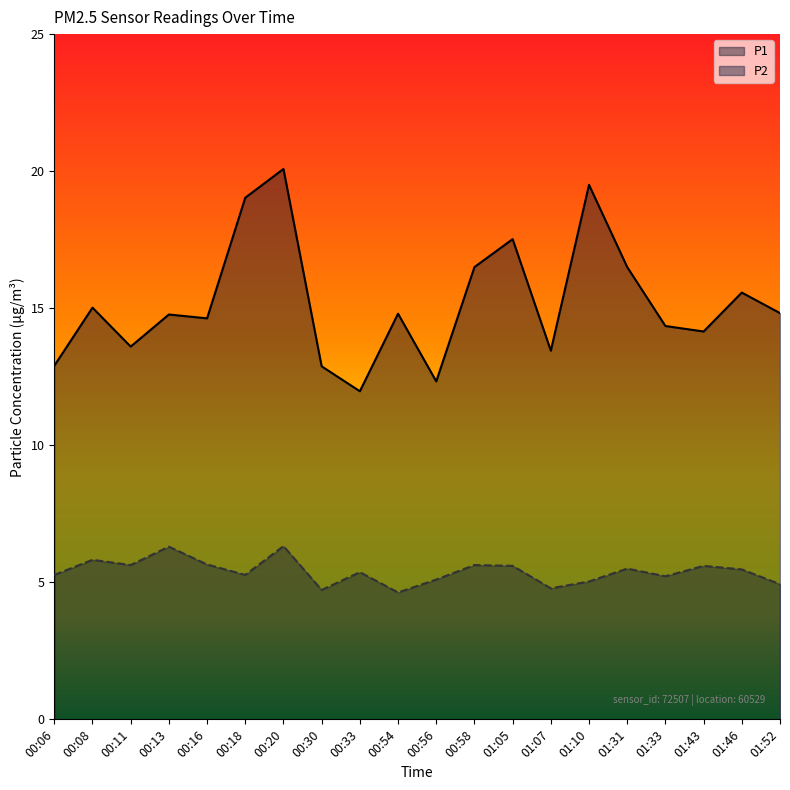

Reading right to left, what are all the values shown in this chart?

P1: 01:52=14.8	01:46=15.6	01:43=14.2	01:33=14.3	01:31=16.5	01:10=19.5	01:07=13.4	01:05=17.5	00:58=16.5	00:56=12.3	00:54=14.8	00:33=12.0	00:30=12.9	00:20=20.1	00:18=19.0	00:16=14.6	00:13=14.8	00:11=13.6	00:08=15.0	00:06=12.9
P2: 01:52=4.9	01:46=5.5	01:43=5.6	01:33=5.2	01:31=5.5	01:10=5.0	01:07=4.8	01:05=5.6	00:58=5.6	00:56=5.1	00:54=4.6	00:33=5.4	00:30=4.7	00:20=6.3	00:18=5.3	00:16=5.7	00:13=6.3	00:11=5.6	00:08=5.8	00:06=5.3